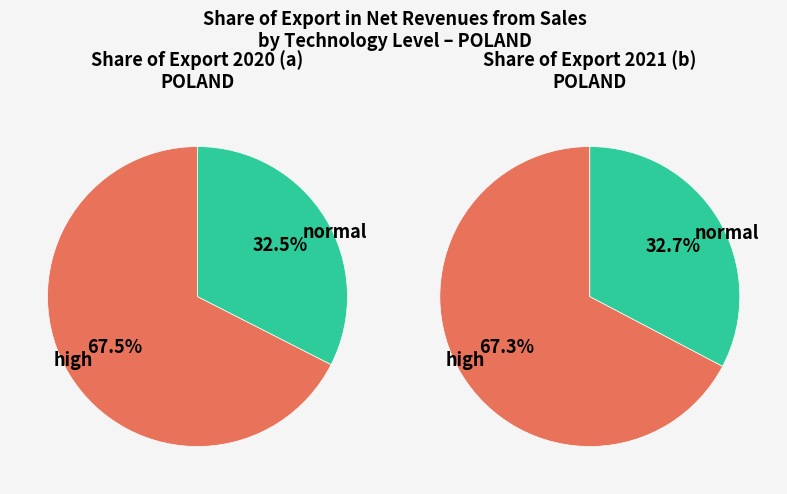

True or false: 0 accounts for 62% of the total.

False